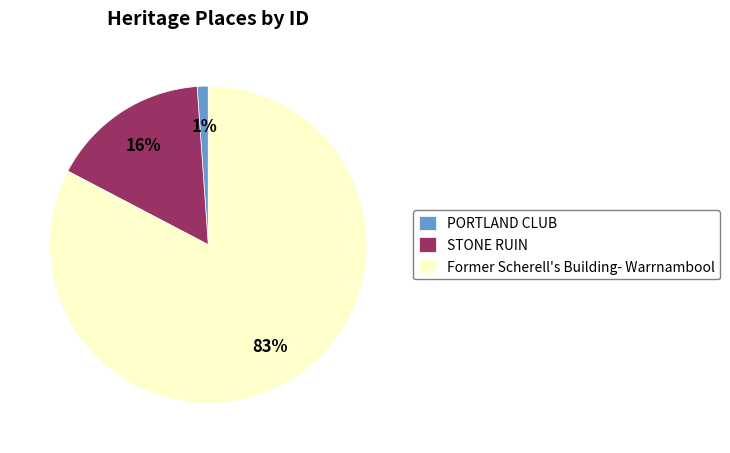

To the nearest percent, what is the average slice percentage?

33%